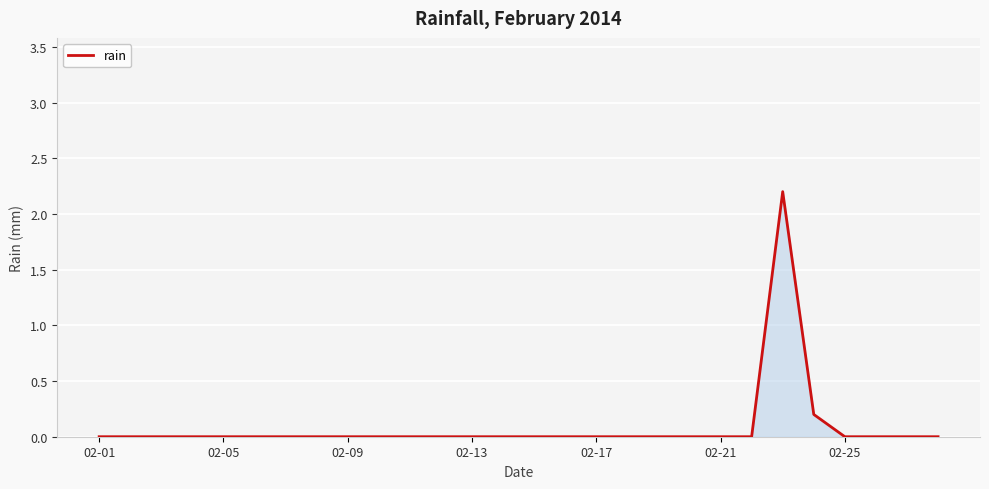

What is the greatest value displayed?

2.2